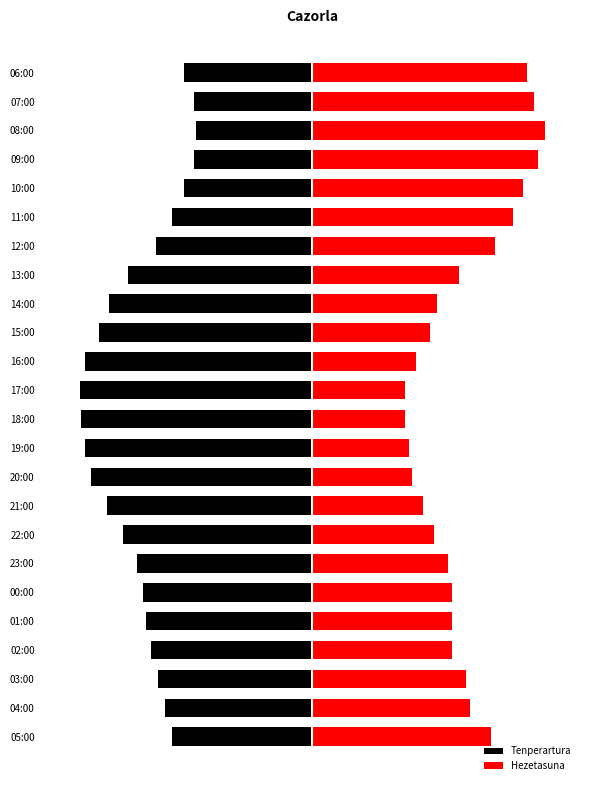

What is the total value across all series at 10:00?

11.7